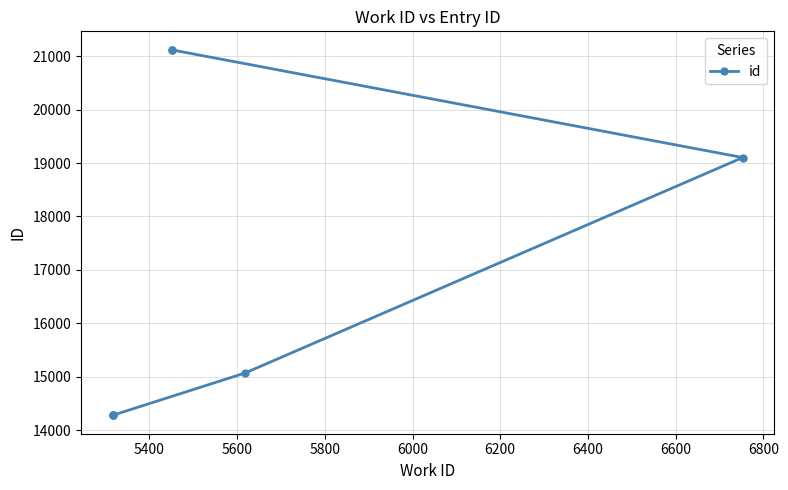

Does the chart display data point markers on the line(s)?

Yes